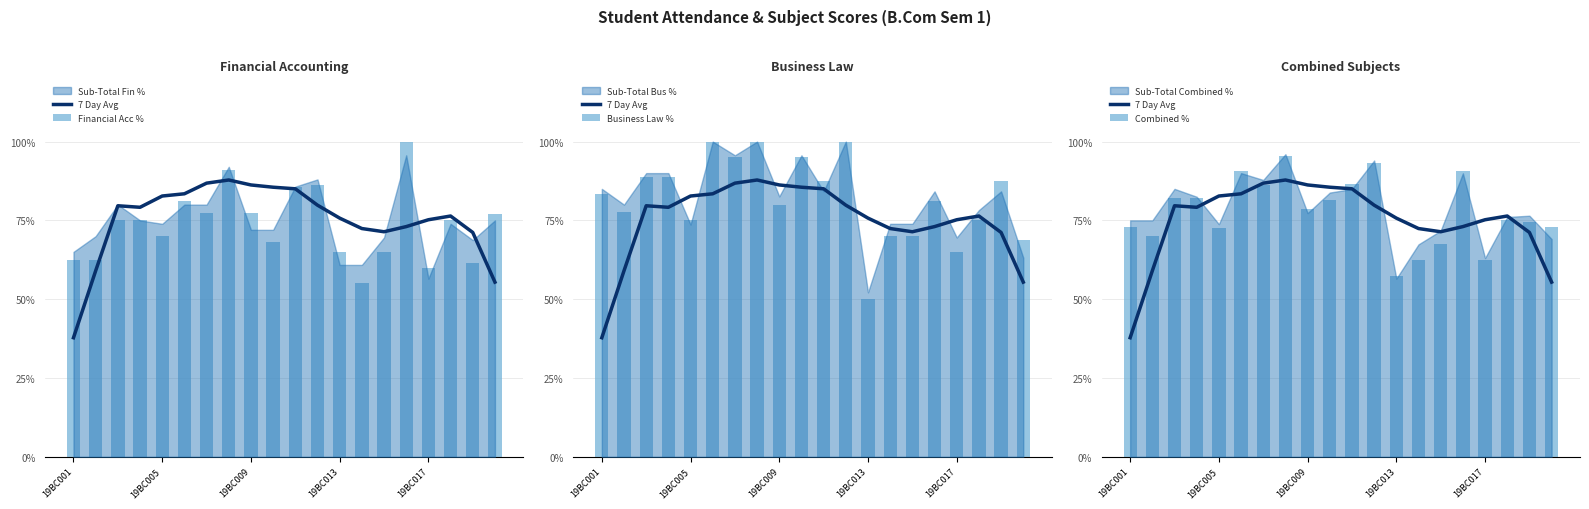

What is the difference between the Combined % values at 19BC009 and 7?

13.5